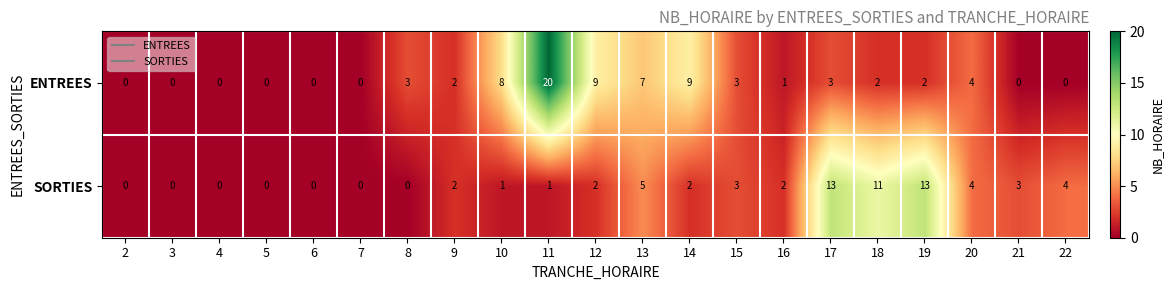

Which category has the highest value across all series?

11